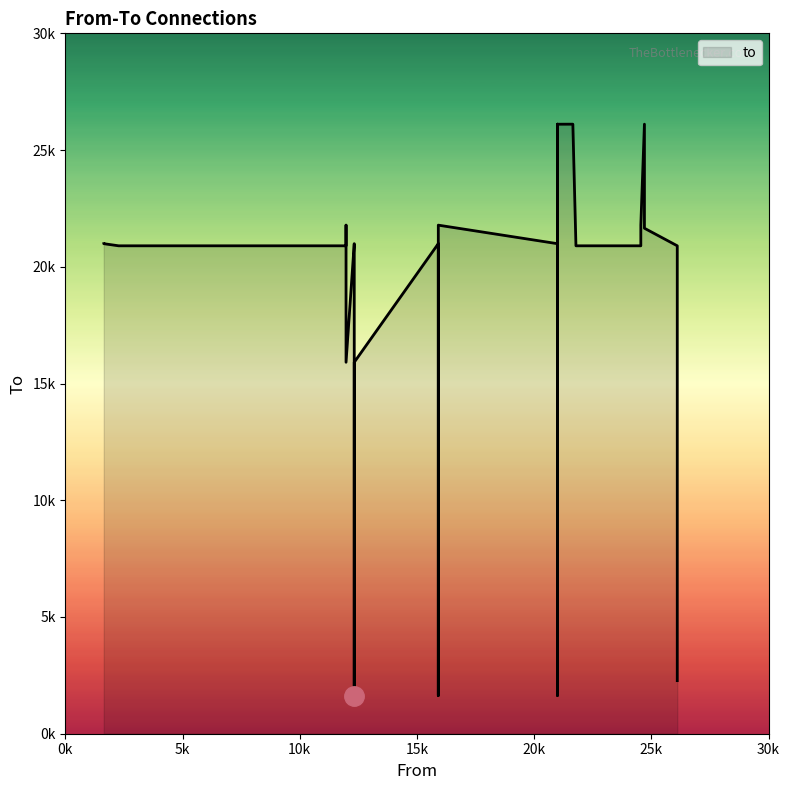

Reading left to right, what are all the values shown in this chart?

20991	20991	20990	20991	20990	1637	20991	20990	1637	15911	20991	20990	1637	15911	12324	26109	26109	21652	26109	21652	24706	20899	20899	21784	20899	21784	24552	20899	21784	20899	21784	15911	11974	20899	20899	2274	2274	26107